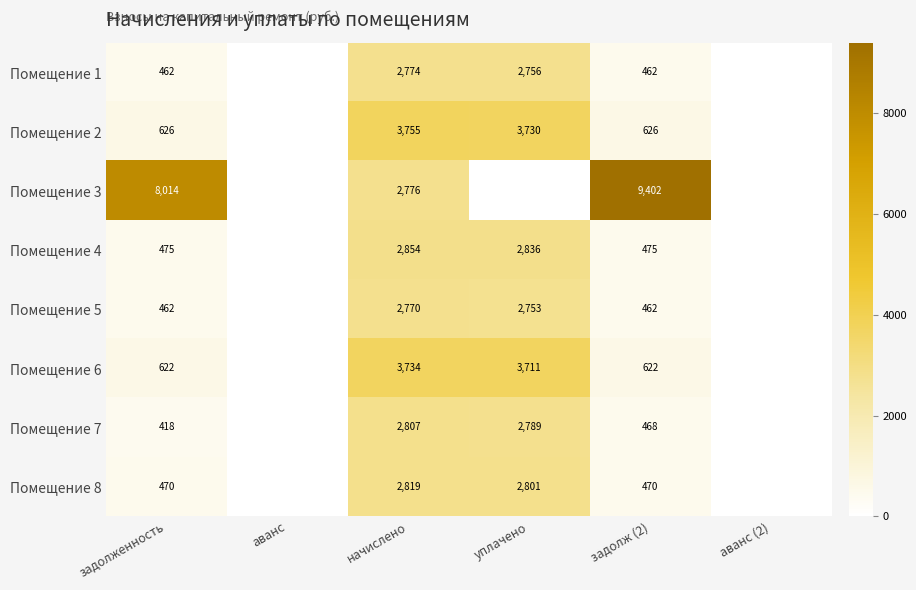

Between аванс (2) and начислено, which is larger?

начислено